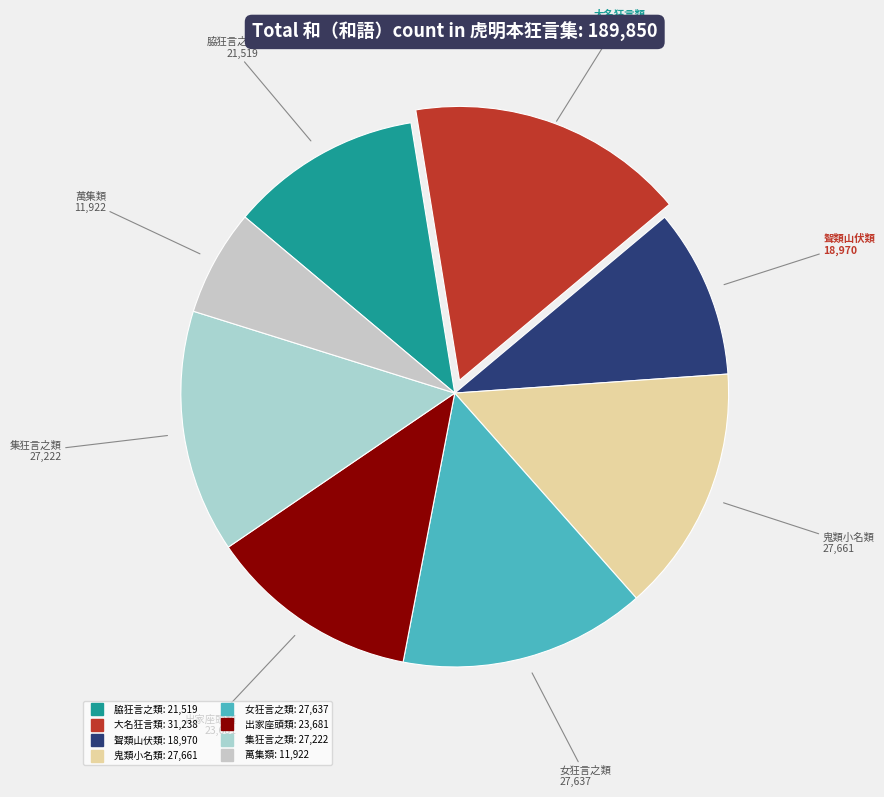

How many segments does this pie chart have?

8